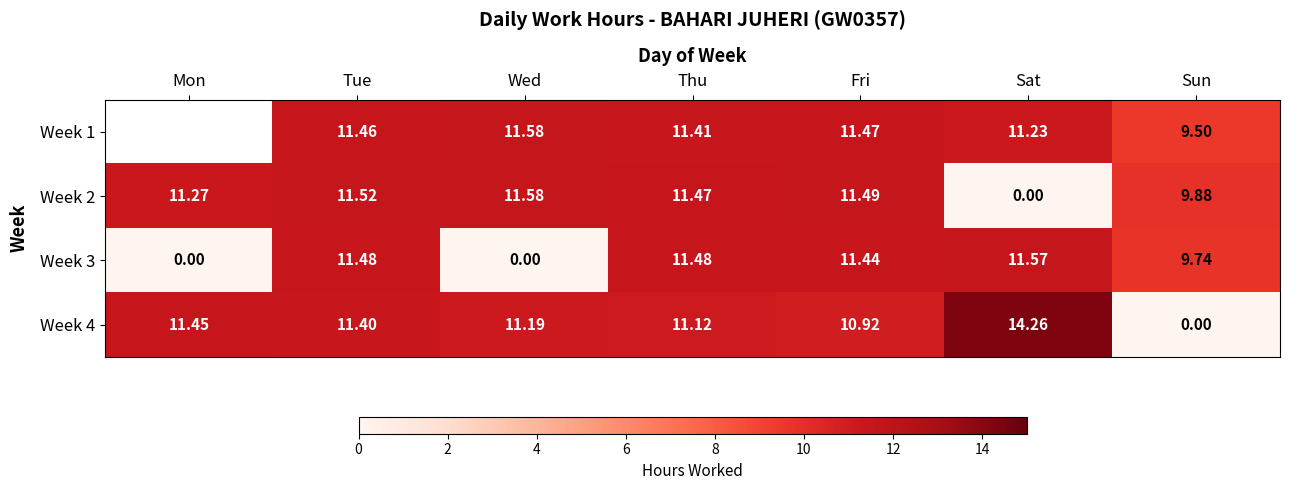

Which label corresponds to the smallest value in the chart?

Sat